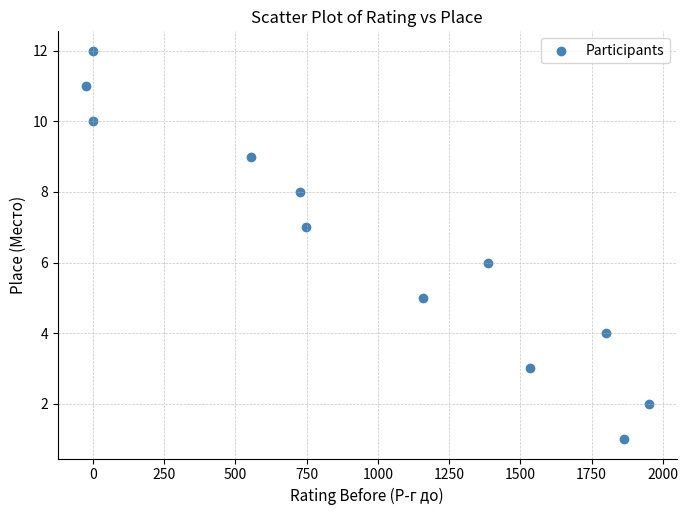

What is the range of Y values (max minus min)?

11